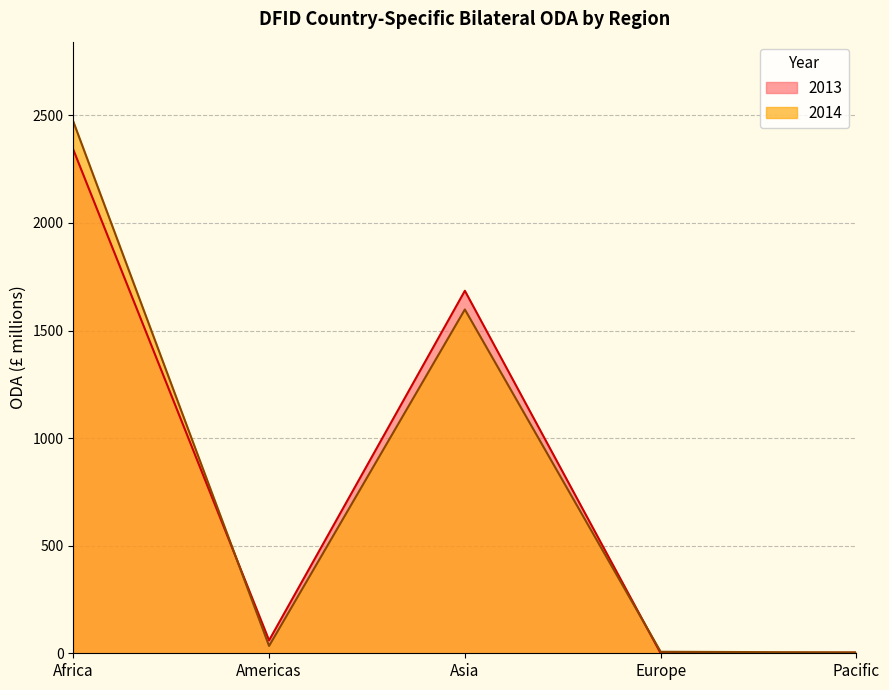

What is the total value across all series at Pacific?

7